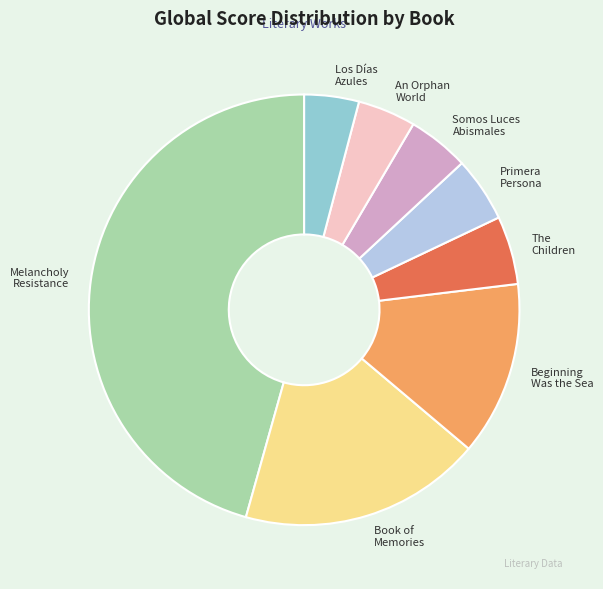

Is there a majority slice in this chart?

No